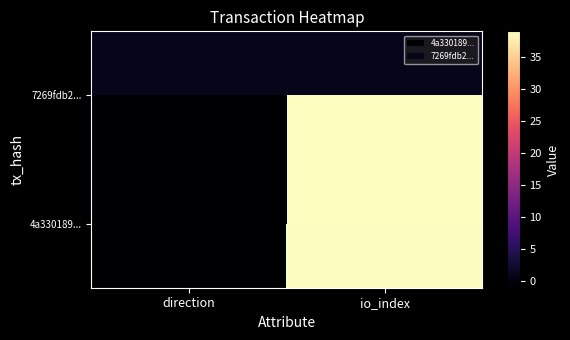

Which category has the highest value in the 4a330189... series?

io_index